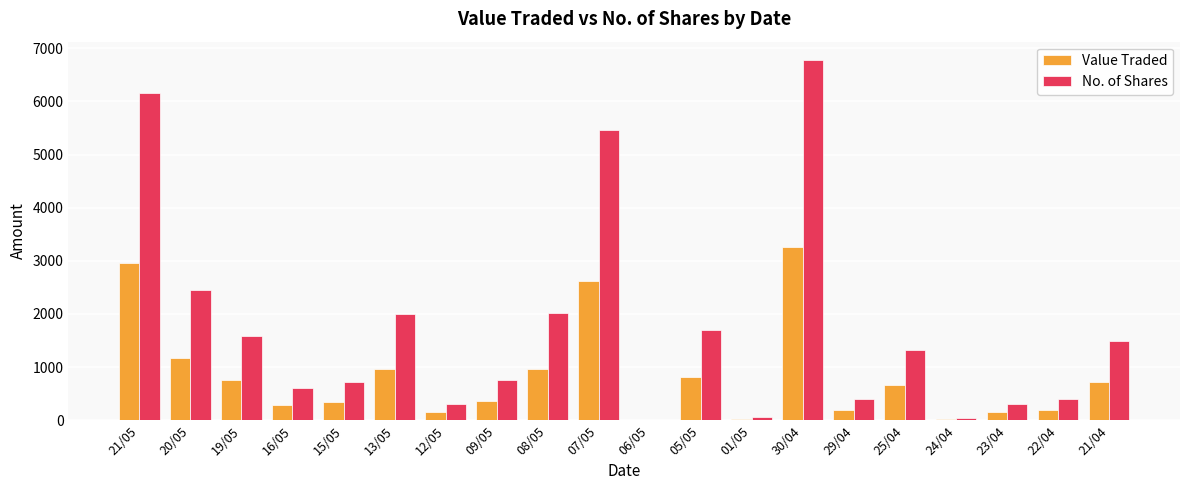

What is the maximum value shown in the chart?

6787